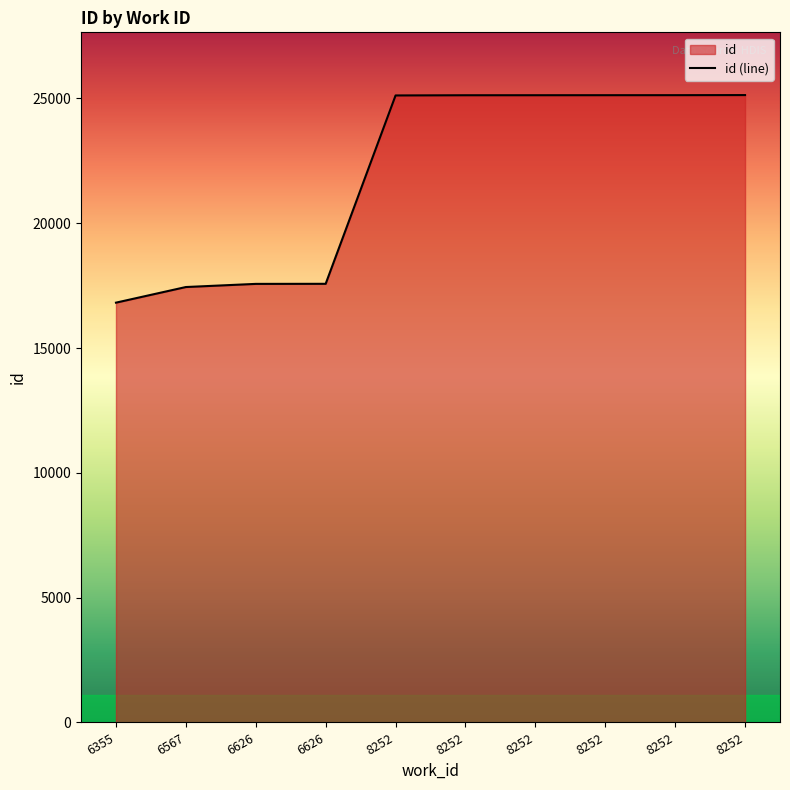

Does the chart display data point markers on the line(s)?

No